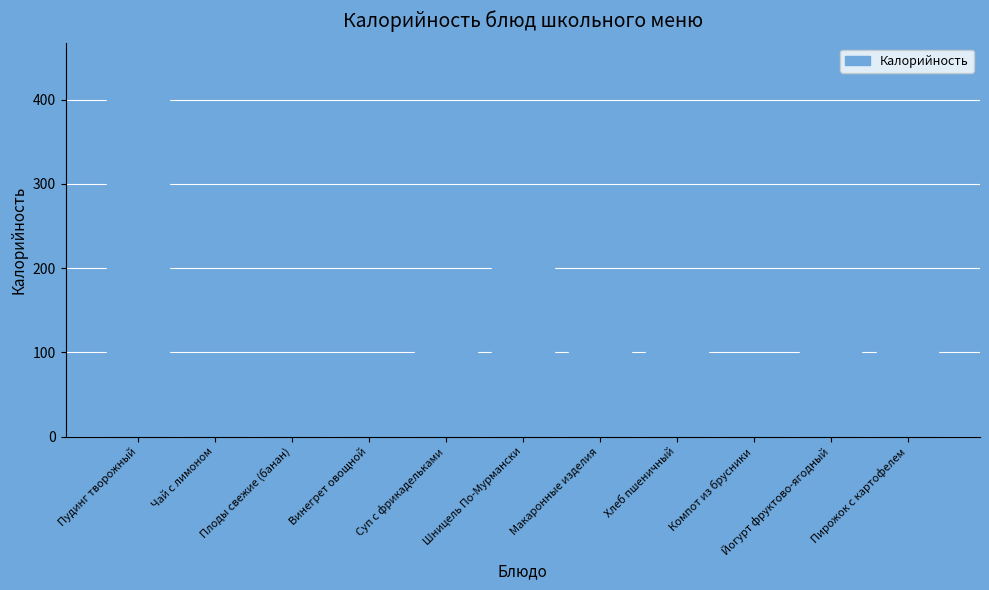

What is the minimum value shown in the chart?

58.2